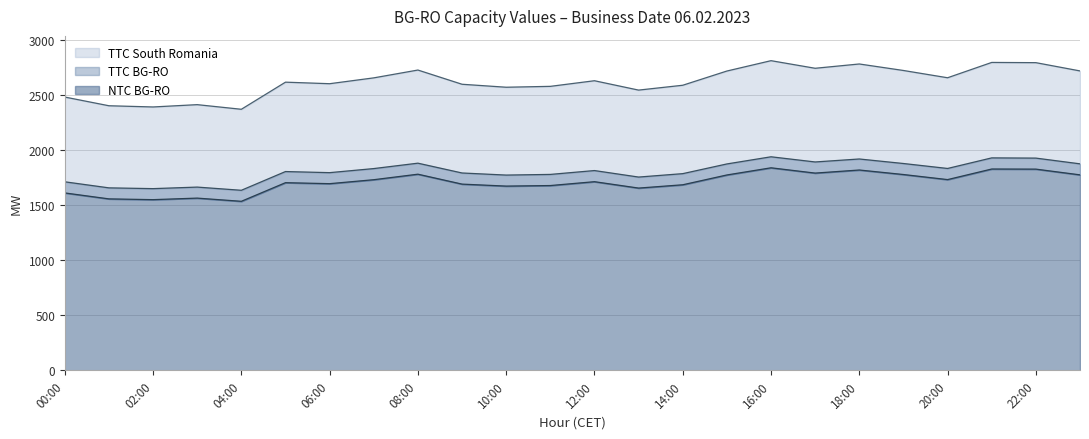

What is the difference between the highest and lowest values at 23:00?

943